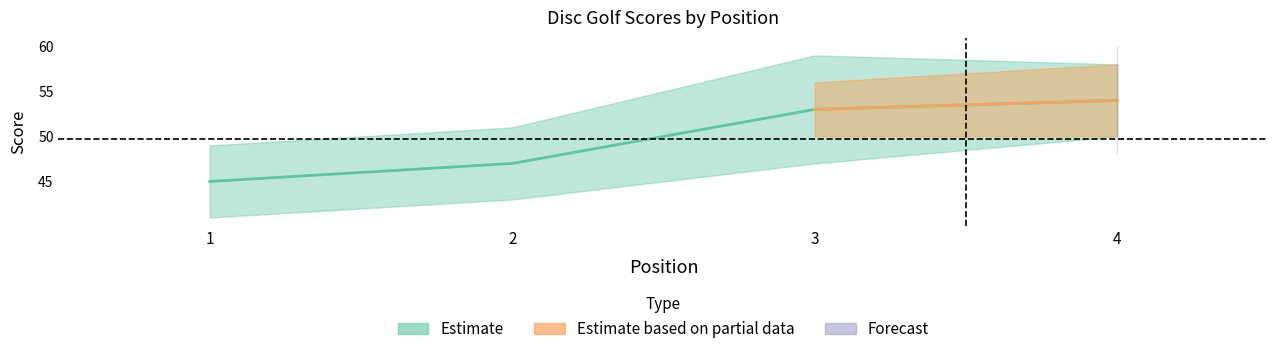

Which category has the highest value in the event_total_score series?

4